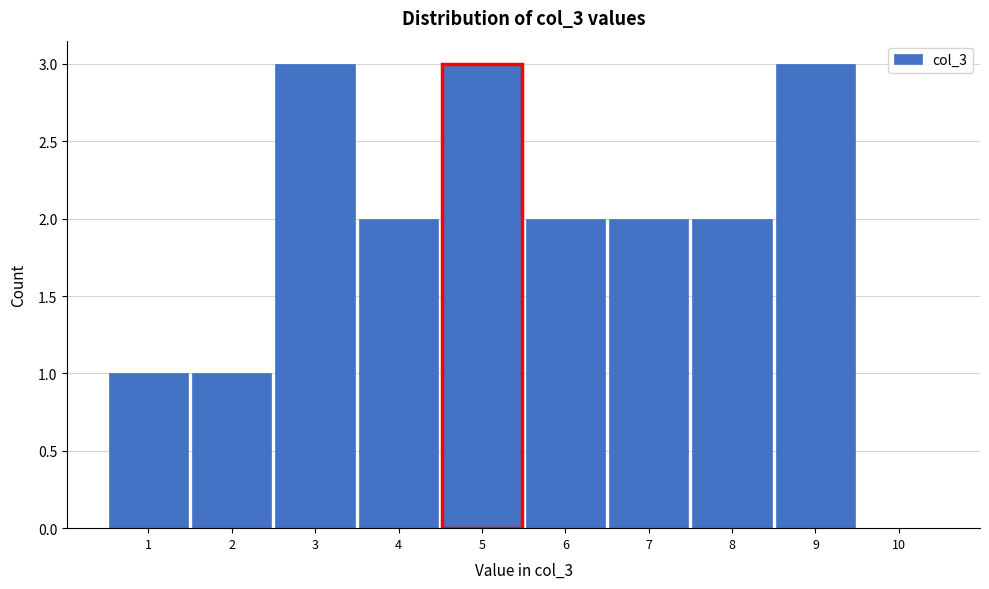

Reading left to right, transcribe this chart: for each bar, give the range it covers on the x-axis and its height. The values are not printed on the chart, so give them approximately, as read against the axis.

0.5 to 1.5: 1
1.5 to 2.5: 1
2.5 to 3.5: 3
3.5 to 4.5: 2
4.5 to 5.5: 3
5.5 to 6.5: 2
6.5 to 7.5: 2
7.5 to 8.5: 2
8.5 to 9.5: 3
9.5 to 10.5: 0